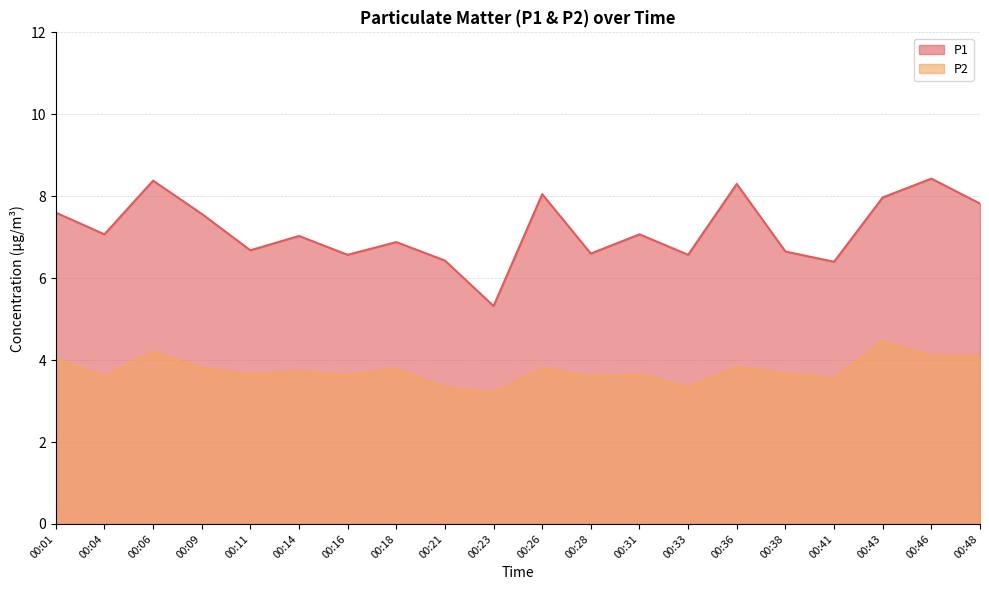

In P2, how many points are lower than both neighbors (excluding endpoints)?

7